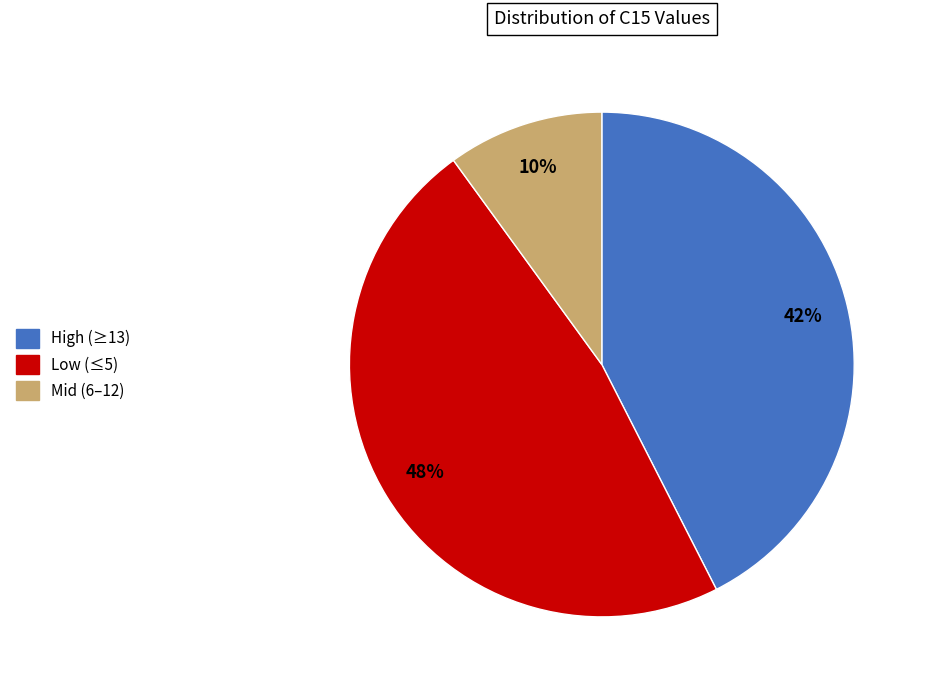

True or false: Mid (6–12) accounts for 18% of the total.

False